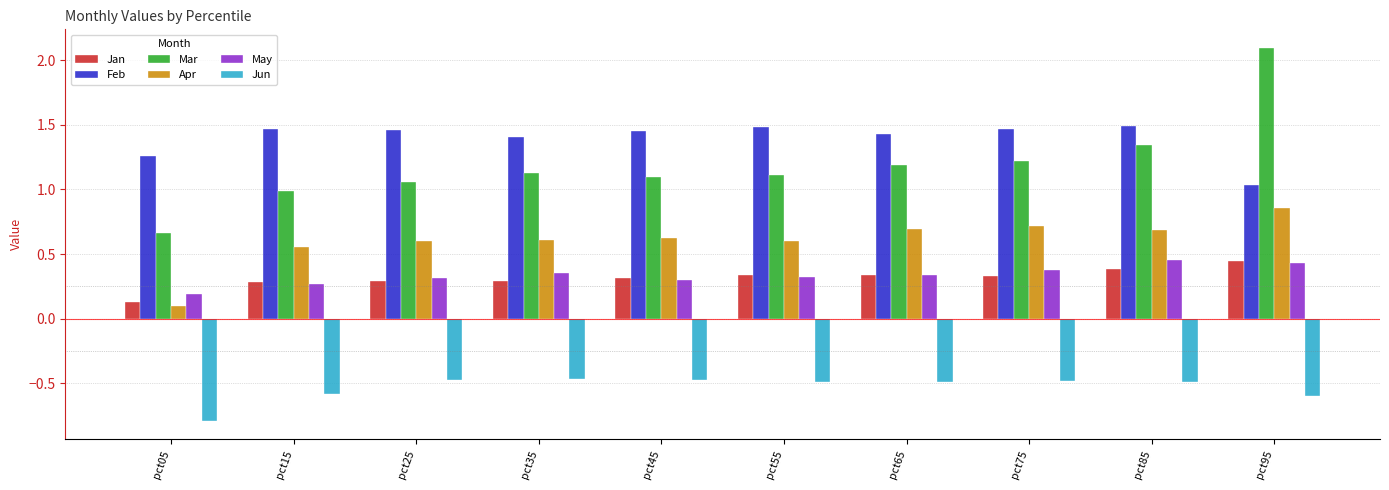

What is the approximate value of May at pct05?

0.2